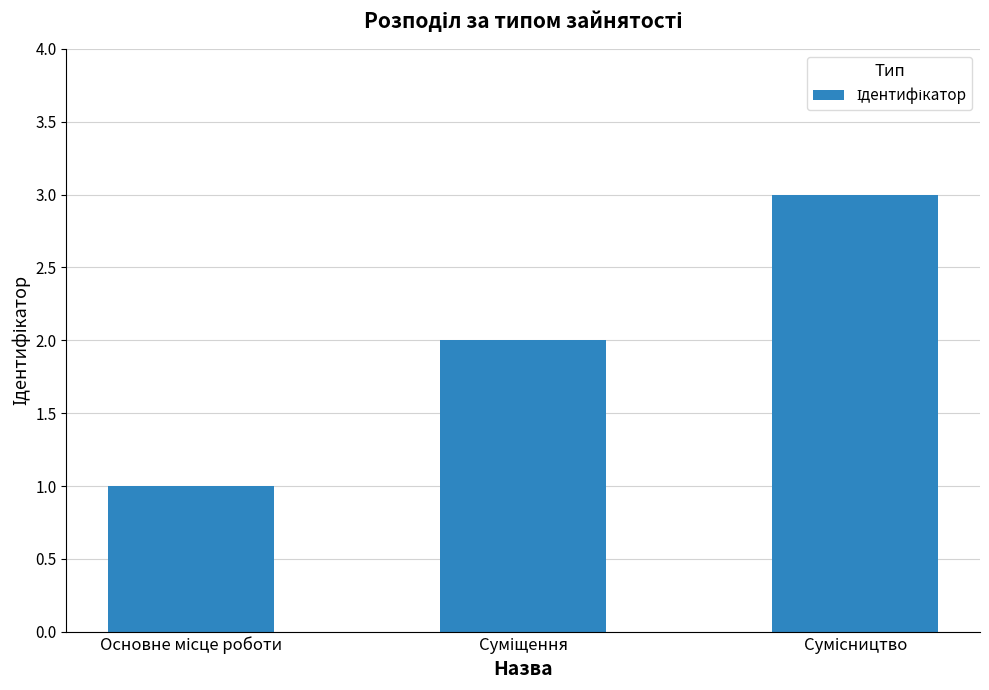

What is the maximum value shown in the chart?

3